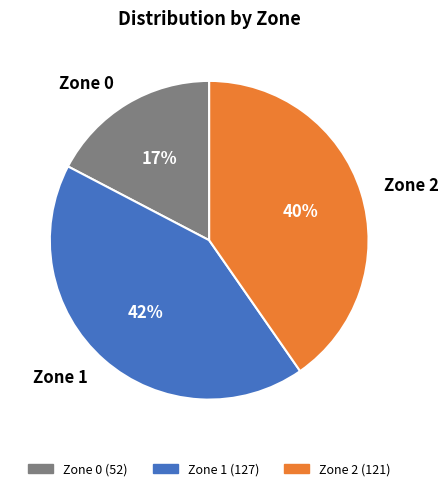

To the nearest percent, what is the difference between the Zone 0 and Zone 1 slice percentages?

25%